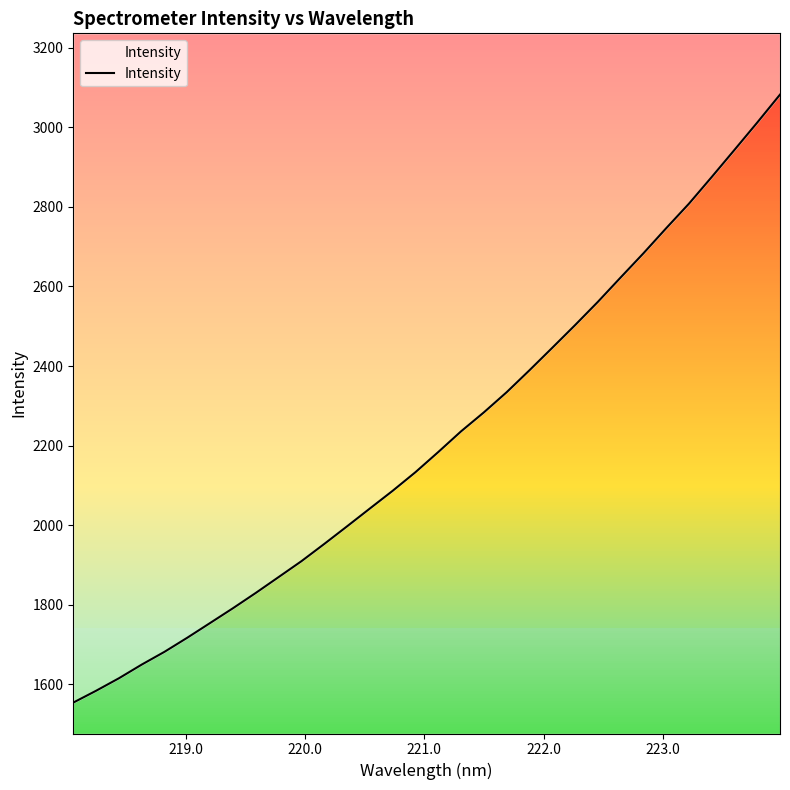

What is the average value?

2214.7